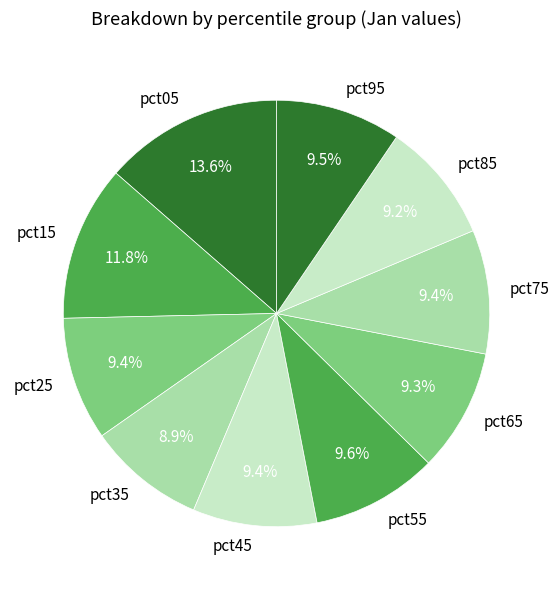

Is it true that pct15 is 12% of the pie?

True